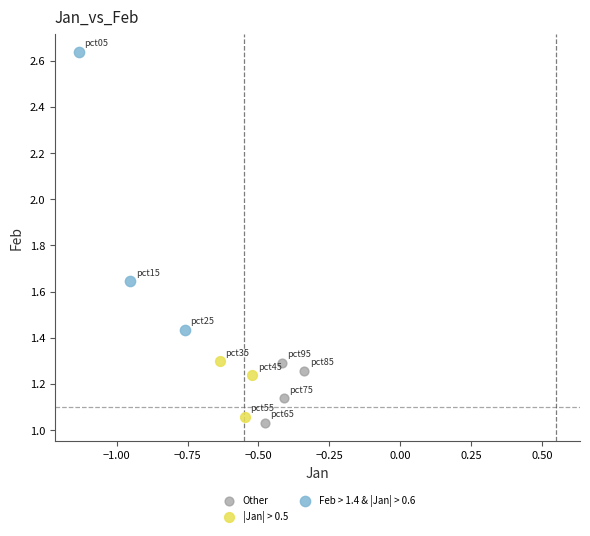

Which series has the largest Y range (max minus min)?

Feb > 1.4 & |Jan| > 0.6